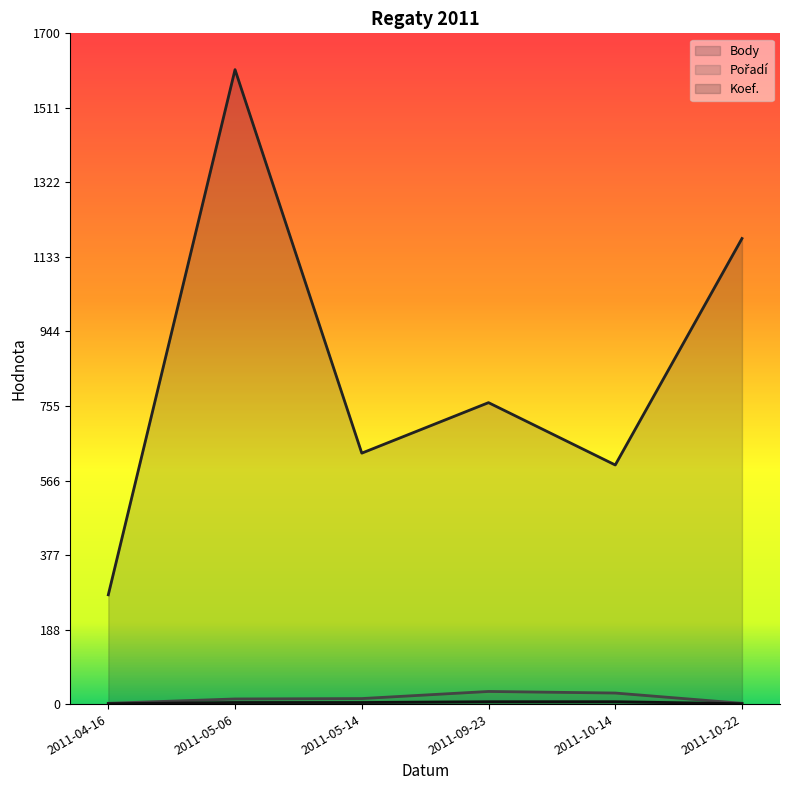

True or false: Koef. and Body intersect in this chart.

False